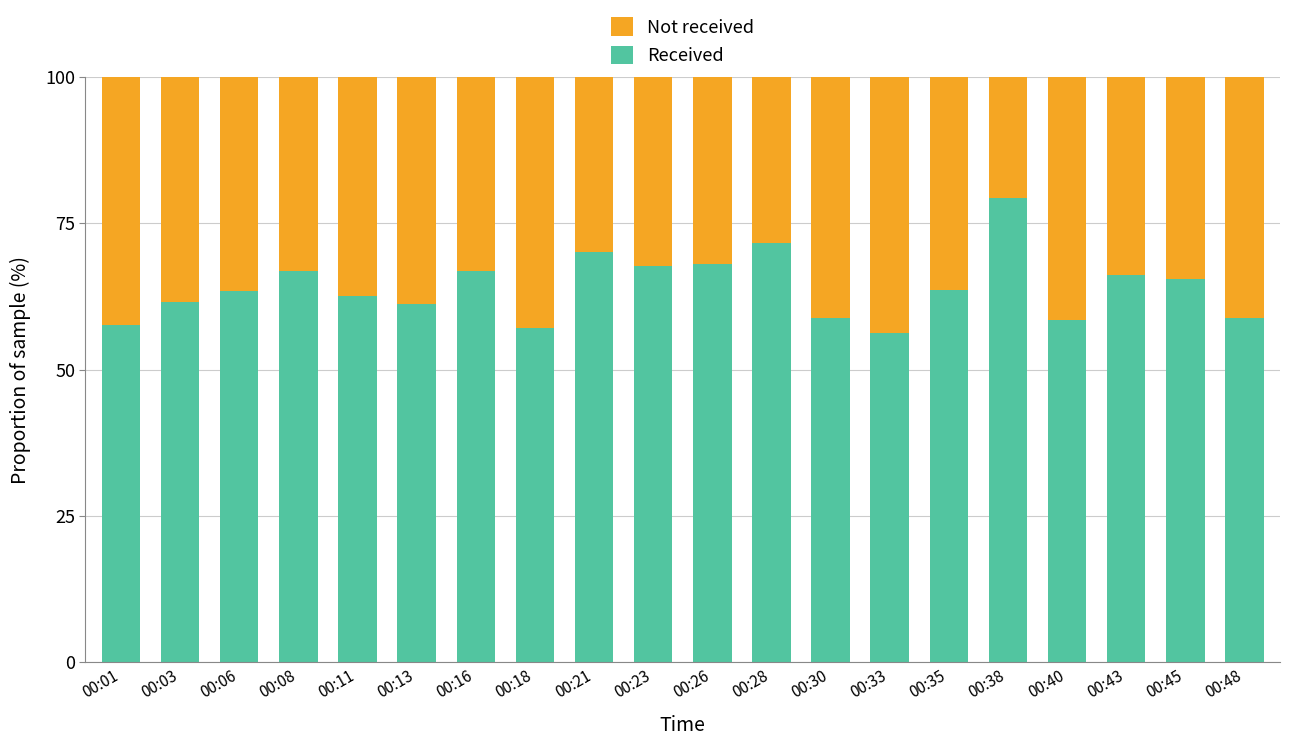

What is the sum of the Received values at 00:18 and 00:28?

128.8